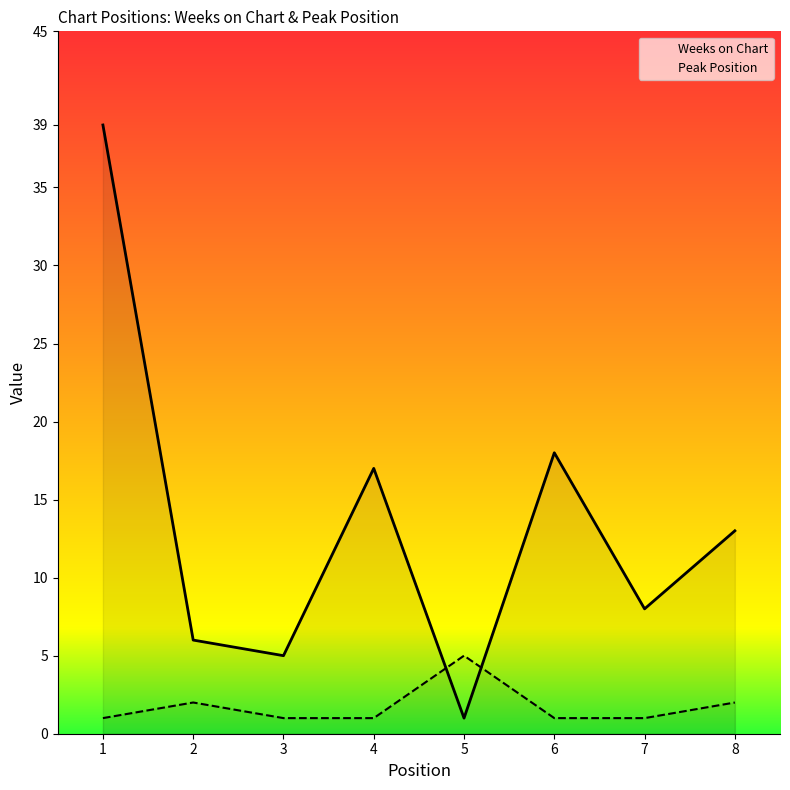

True or false: Weeks on Chart has a value of 2 at 7.

False